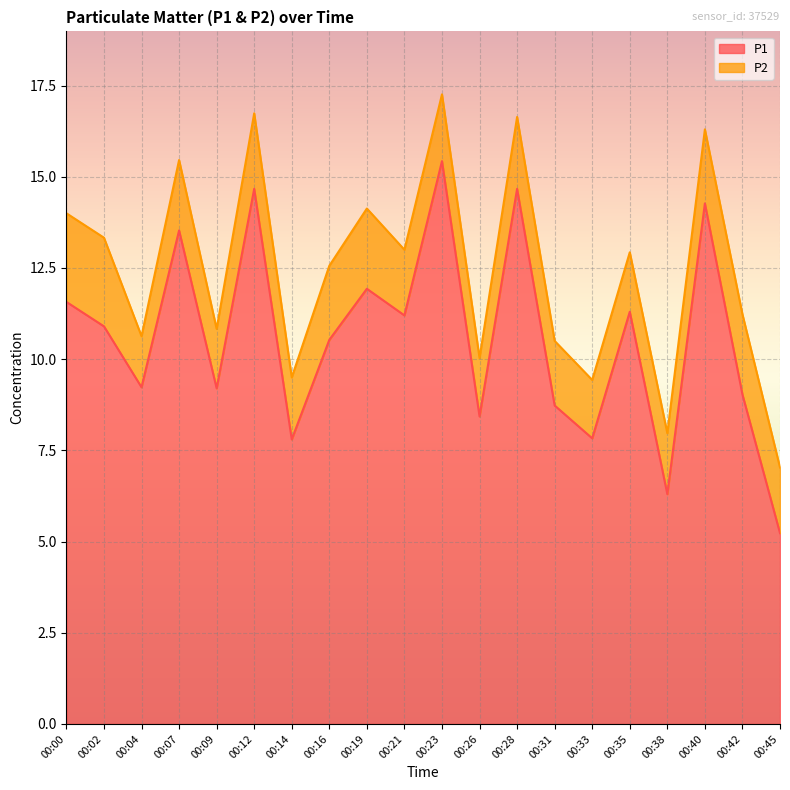

What is the value of the 13th point from the left?

14.7